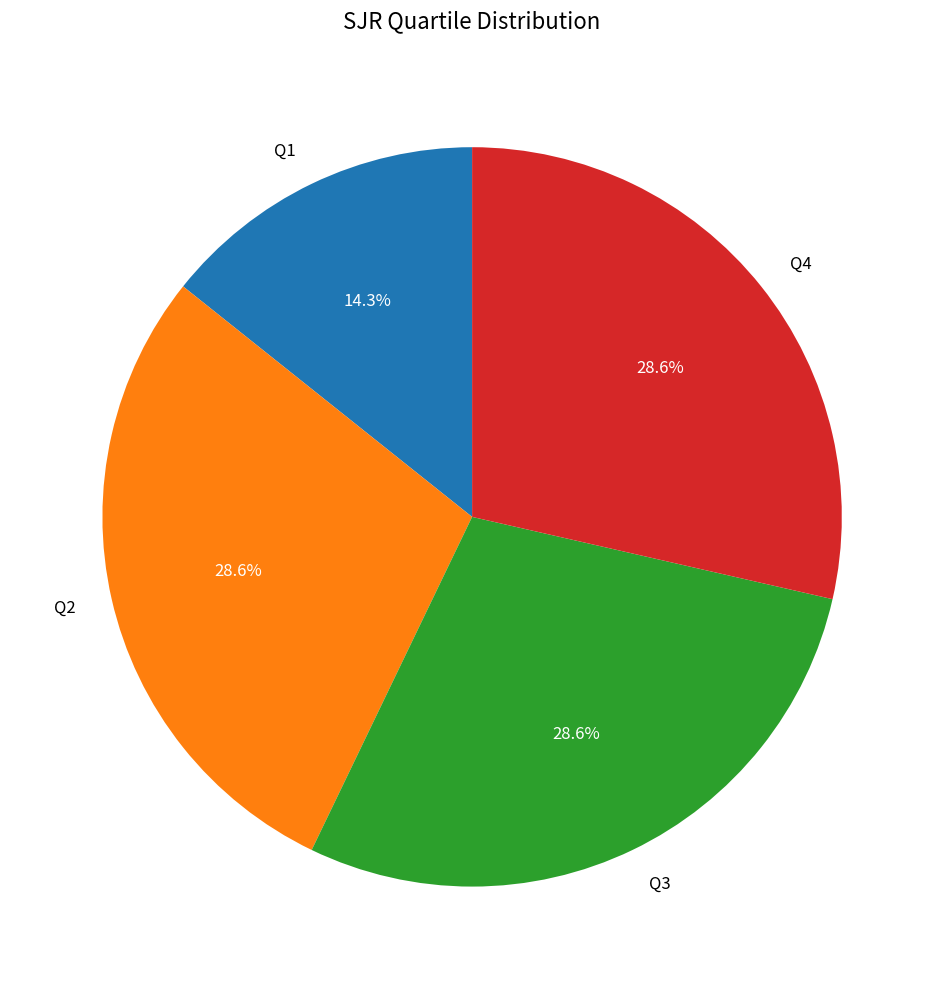

True or false: Q2 accounts for 29% of the total.

True